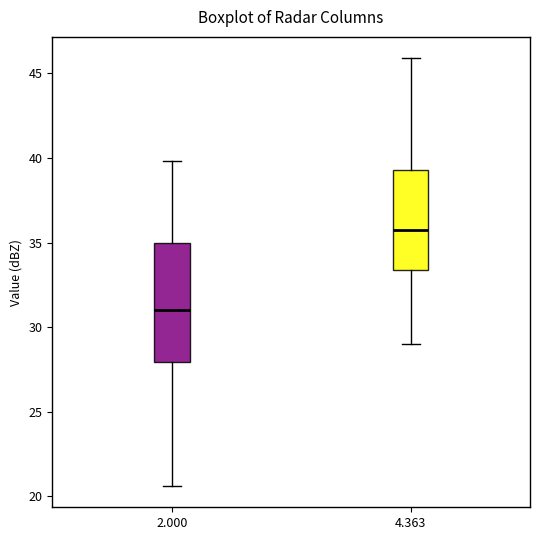

Comparing the boxes themselves (not the whiskers), which one is the tallest?

2.000